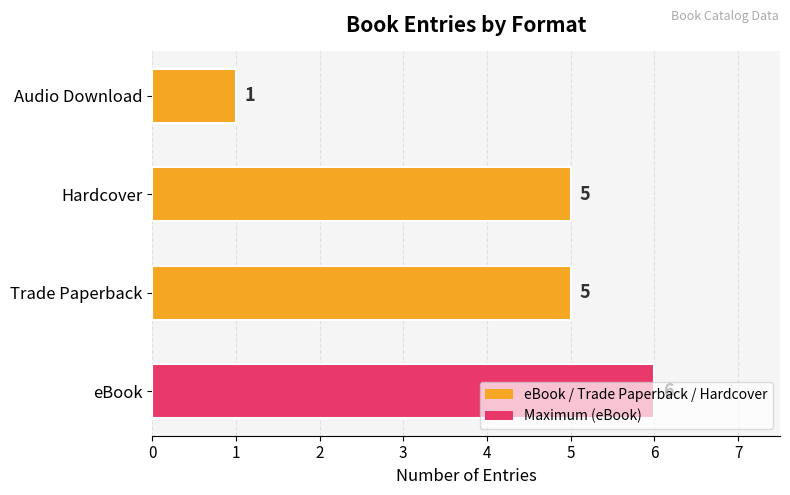

What is the change in value from Trade Paperback to Audio Download?

-4